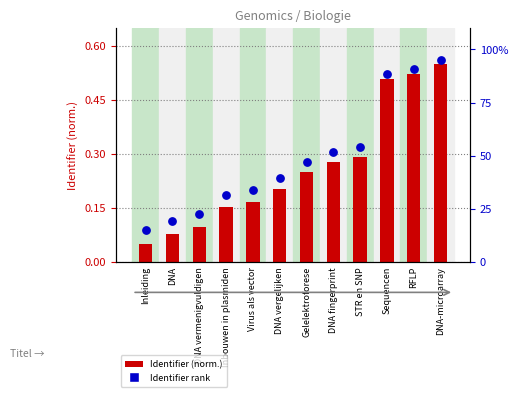

At how many categories does at least one series exceed 20?

10